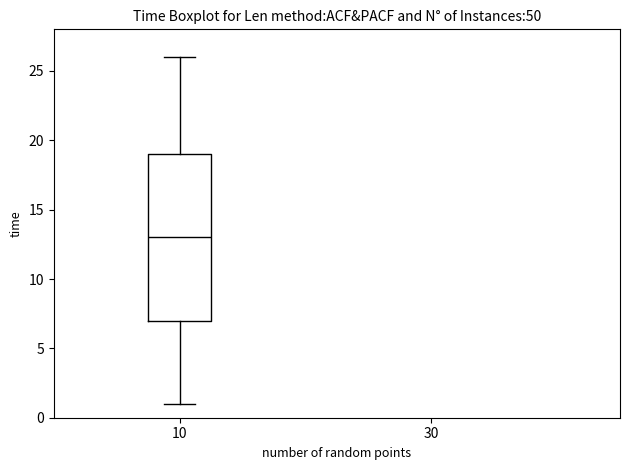

Read this box plot against the y-axis: the position of the median line, the range covered by the box, and the ends of both whiskers. The values are not printed on the chart, so give them approximately, as read against the axis.

median 13, box 7 to 19, whiskers 1 to 26